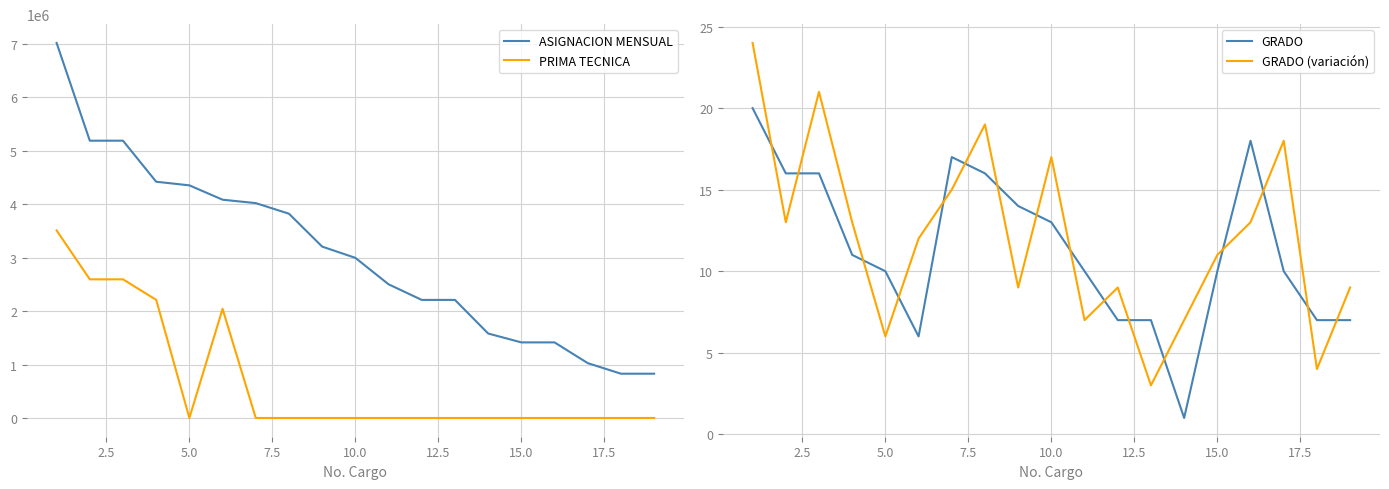

Reading right to left, transcribe all the data shown in this chart.

ASIGNACION MENSUAL: 828213.0	828213.0	1026063.0	1413774.0	1413774.0	1580476.0	2208723.0	2208723.0	2500862.0	2995750.0	3205872.0	3821393.0	4019424.0	4083393.0	4351952.0	4419450.0	5187516.0	5187516.0	7016600.0
PRIMA TECNICA: 0.0	0.0	0.0	0.0	0.0	0.0	0.0	0.0	0.0	0.0	0.0	0.0	0.0	2041696.5	0.0	2209725.0	2593758.0	2593758.0	3508300.0
GRADO: 7.0	7.0	10.0	18.0	10.0	1.0	7.0	7.0	10.0	13.0	14.0	16.0	17.0	6.0	10.0	11.0	16.0	16.0	20.0
GRADO (variación): 9.0	4.0	18.0	13.0	11.0	7.0	3.0	9.0	7.0	17.0	9.0	19.0	15.0	12.0	6.0	13.0	21.0	13.0	24.0